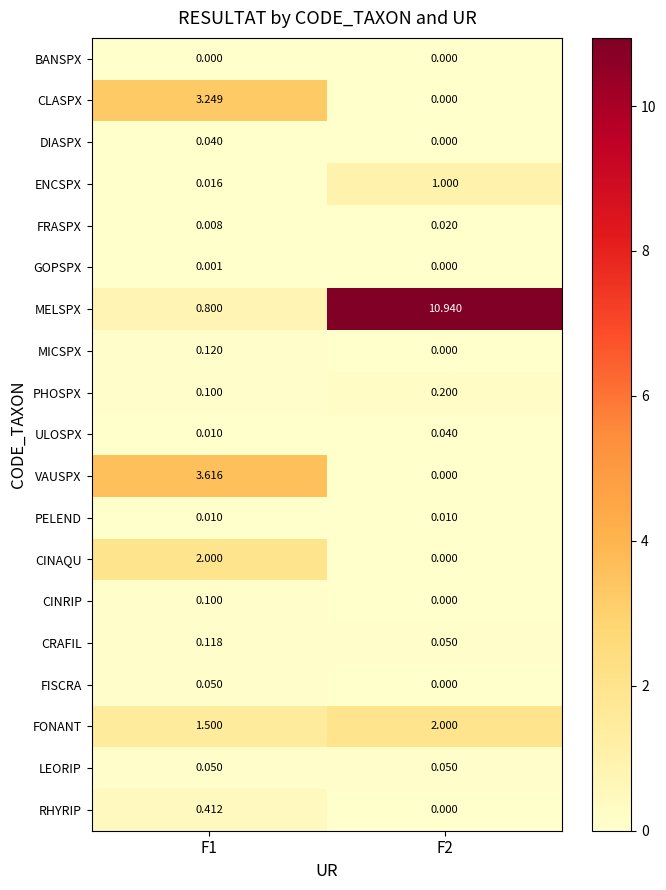

How many categories are shown in the chart?

2